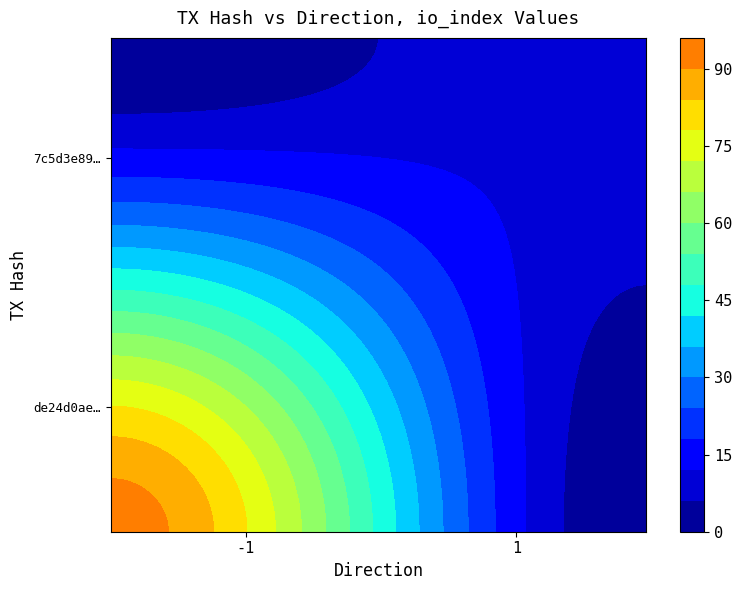

What is the sum of the de24d0ae33a35336afc6b9279ad41519abb1a11 values at direction and io_index?

92